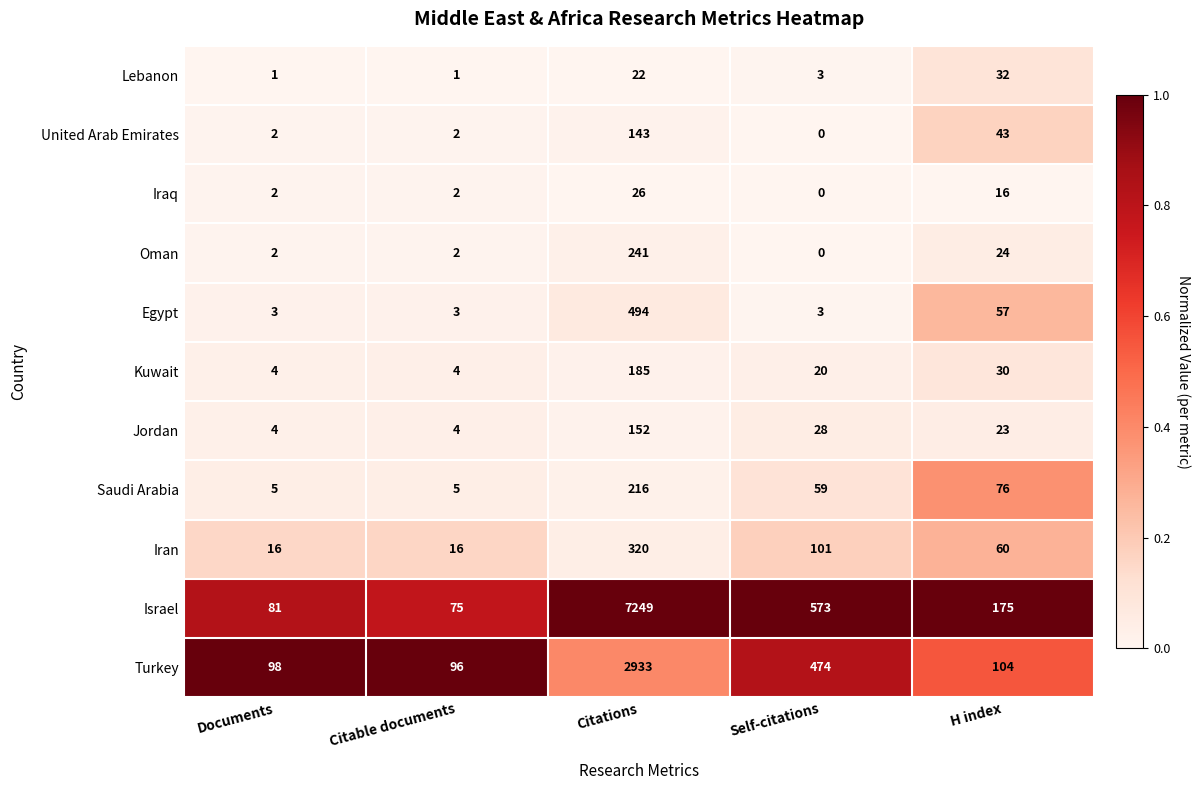

What value does the Iran series have at H index, to the nearest 5?

60